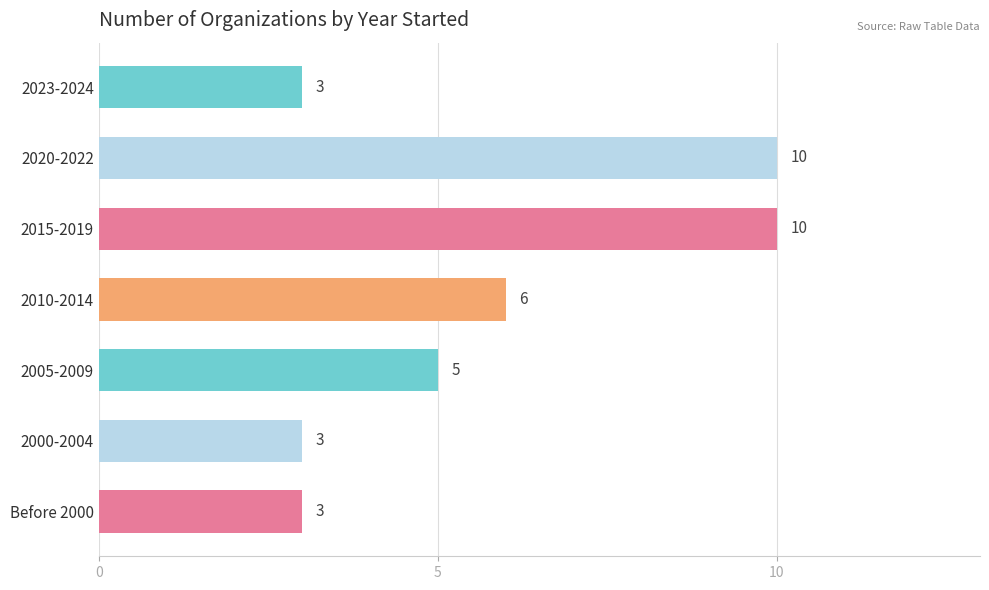

How many values are below 5?

3